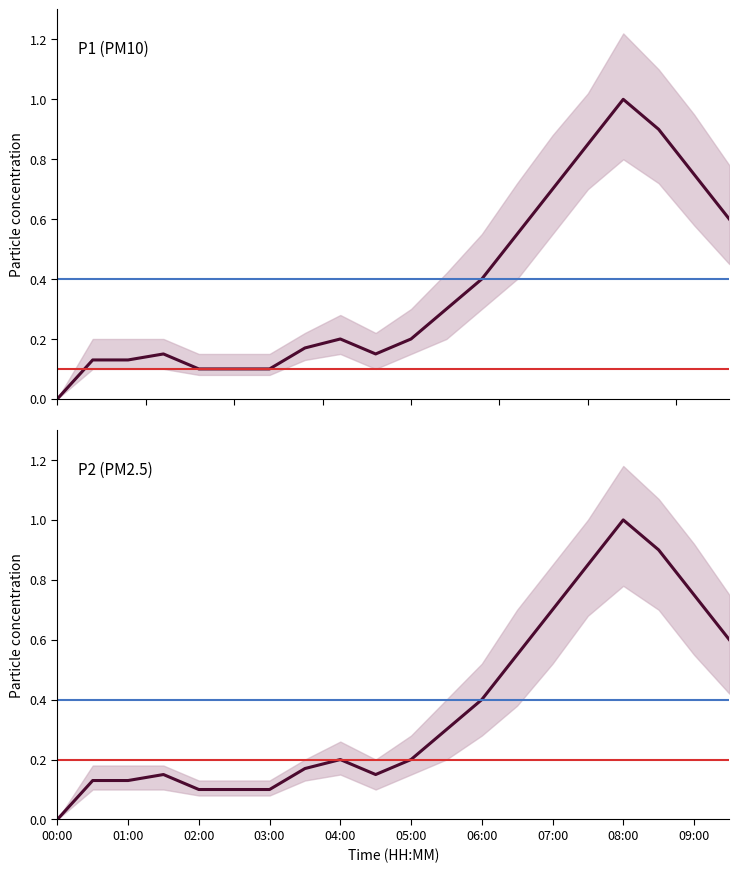

The P2 (PM2.5) series shows 0.7 at 07:00. True or false?

True